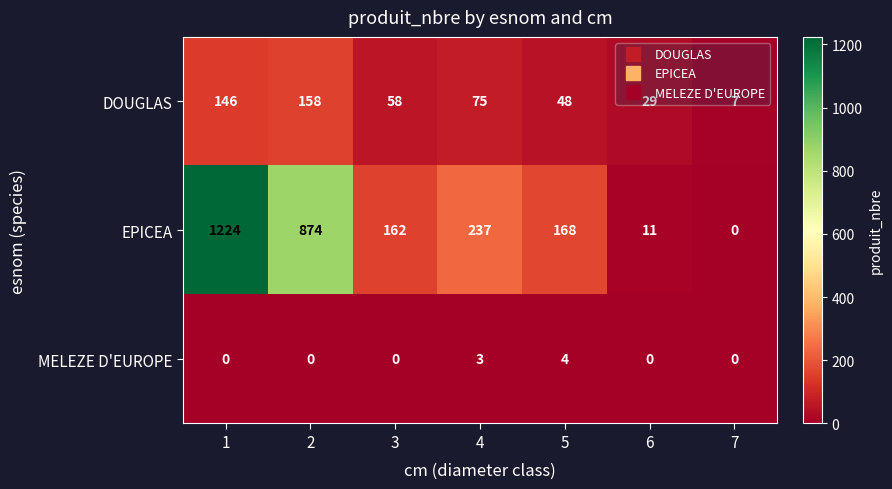

Which series has the largest total across all categories?

EPICEA